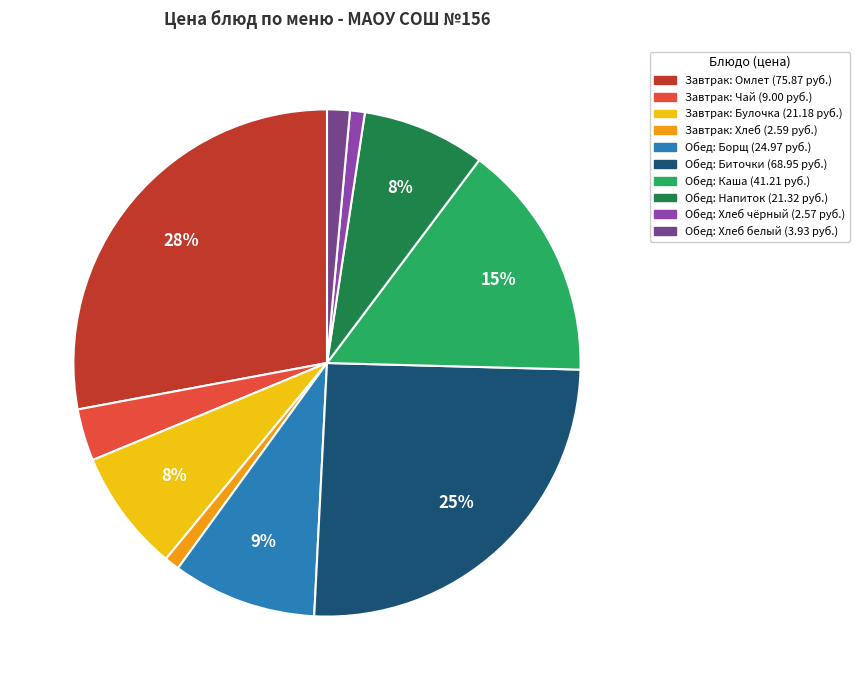

To the nearest percent, what is the average slice percentage?

10%